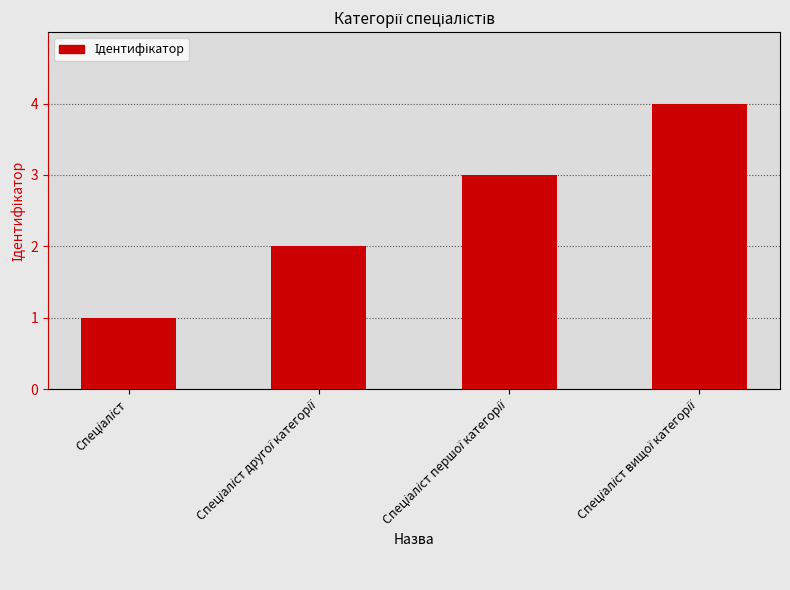

Reading left to right, extract all data points from this chart.

1	2	3	4